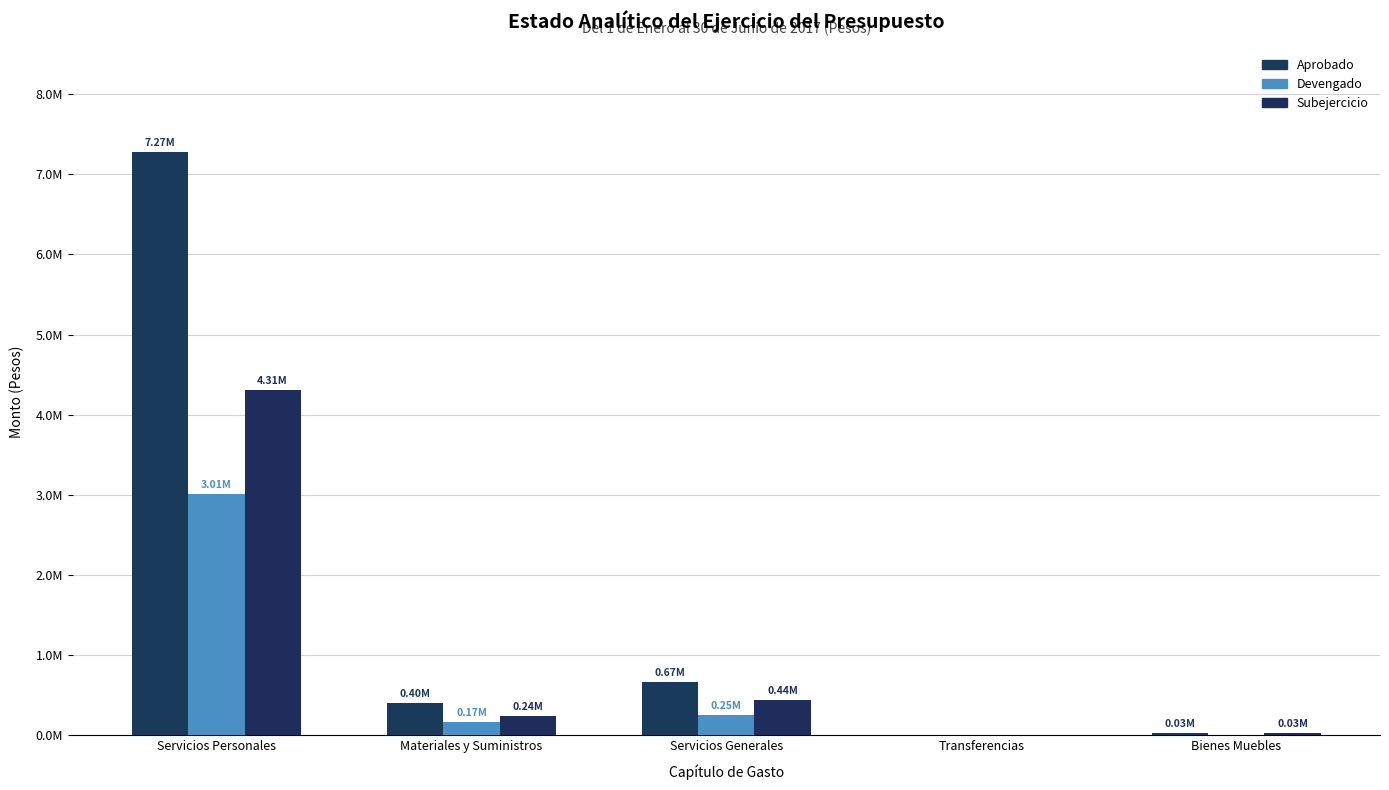

Does the chart contain stacked bars?

No